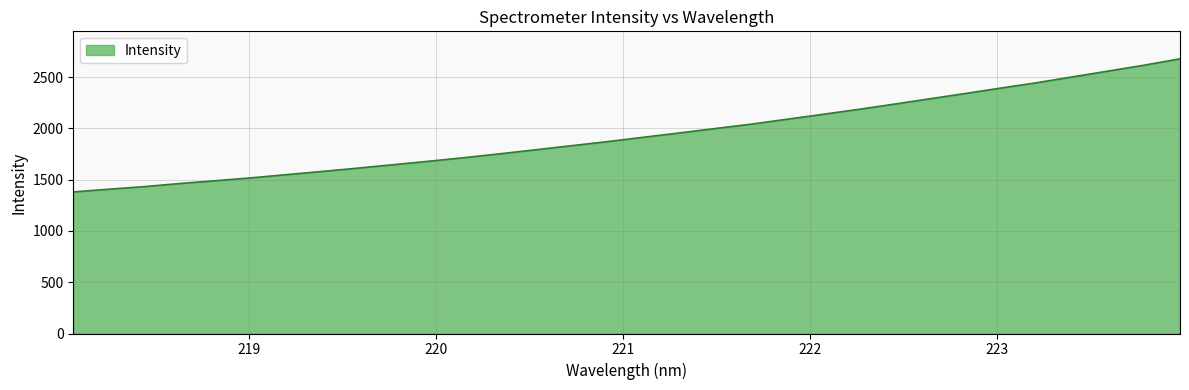

What is the difference between the maximum and minimum values?

1297.6